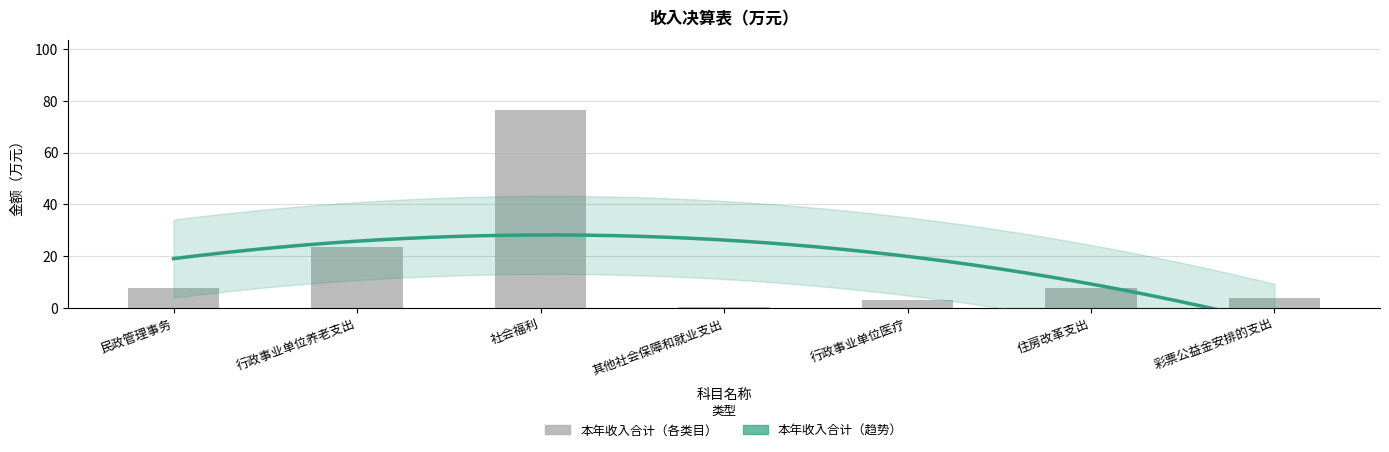

Reading right to left, what are all the values shown in this chart?

彩票公益金安排的支出=3.9	住房改革支出=7.6	行政事业单位医疗=3.1	其他社会保障和就业支出=0.2	社会福利=76.6	行政事业单位养老支出=23.5	民政管理事务=7.5